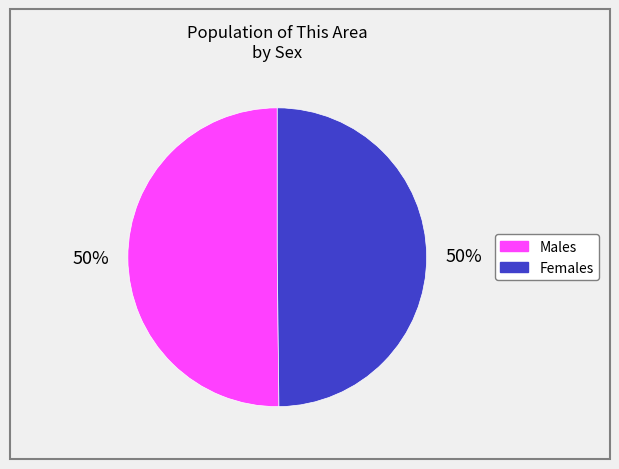

To the nearest percent, what is the average slice percentage?

50%